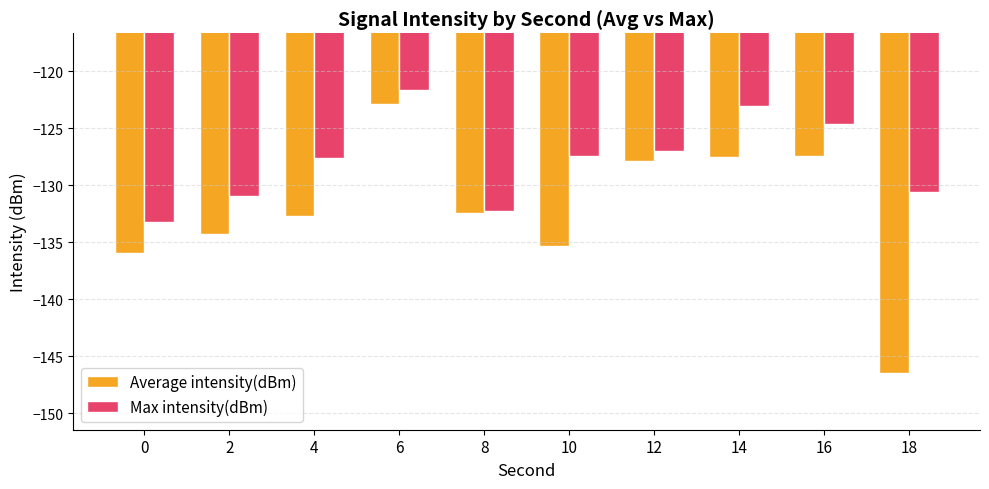

What value does the Max intensity(dBm) series have at 8?

-132.3